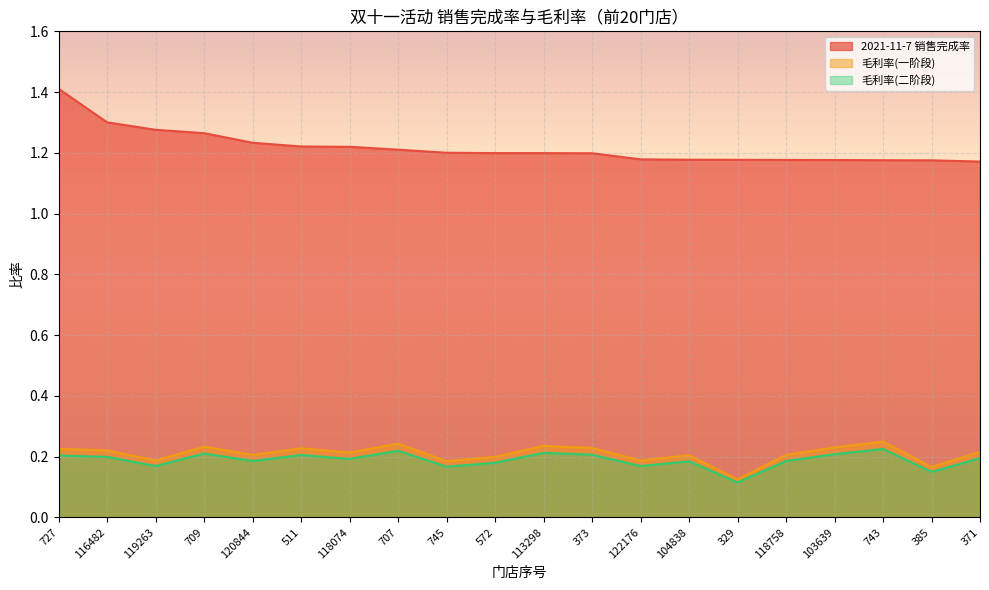

Is it true that 毛利率(一阶段) equals 0.2 at 118074?

True